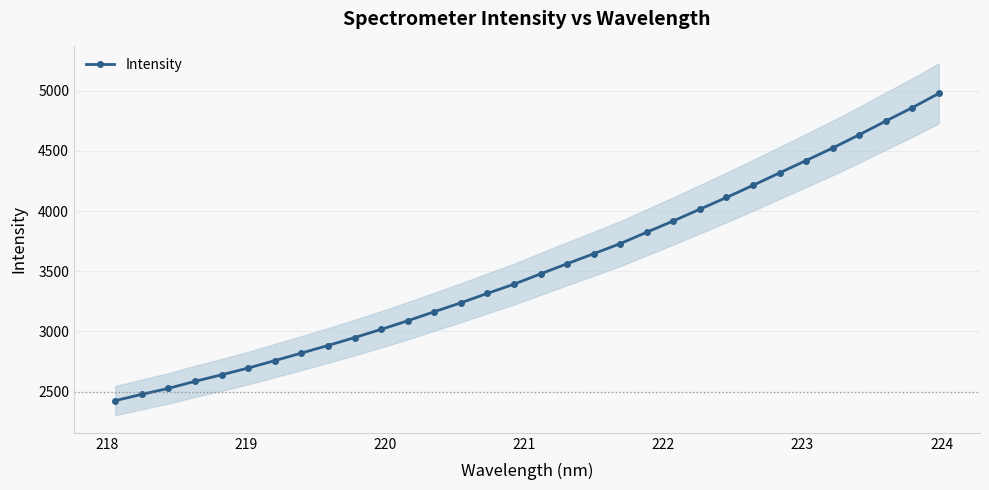

True or false: the data has more than 2 interior local peaks.

False